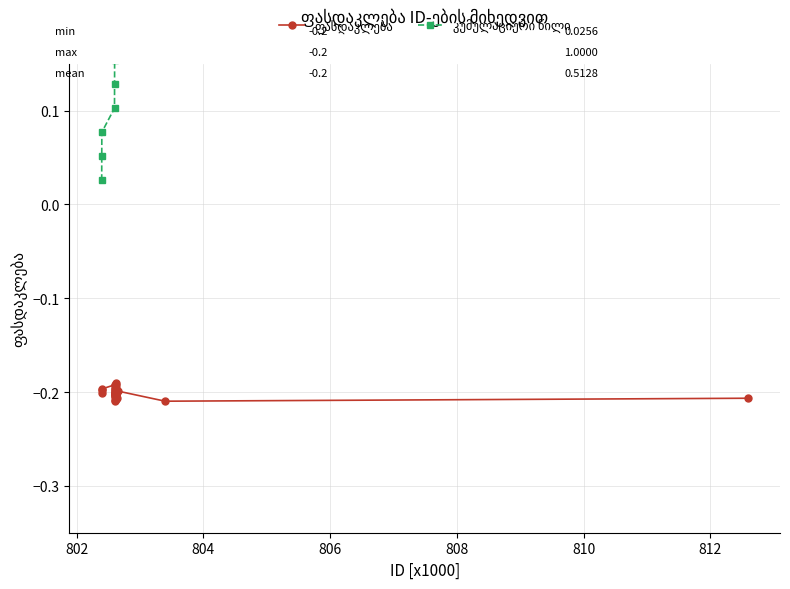

Rank the series by their maximum value, from lowest to highest.

ფასდაკლება, კუმულაციური წილი